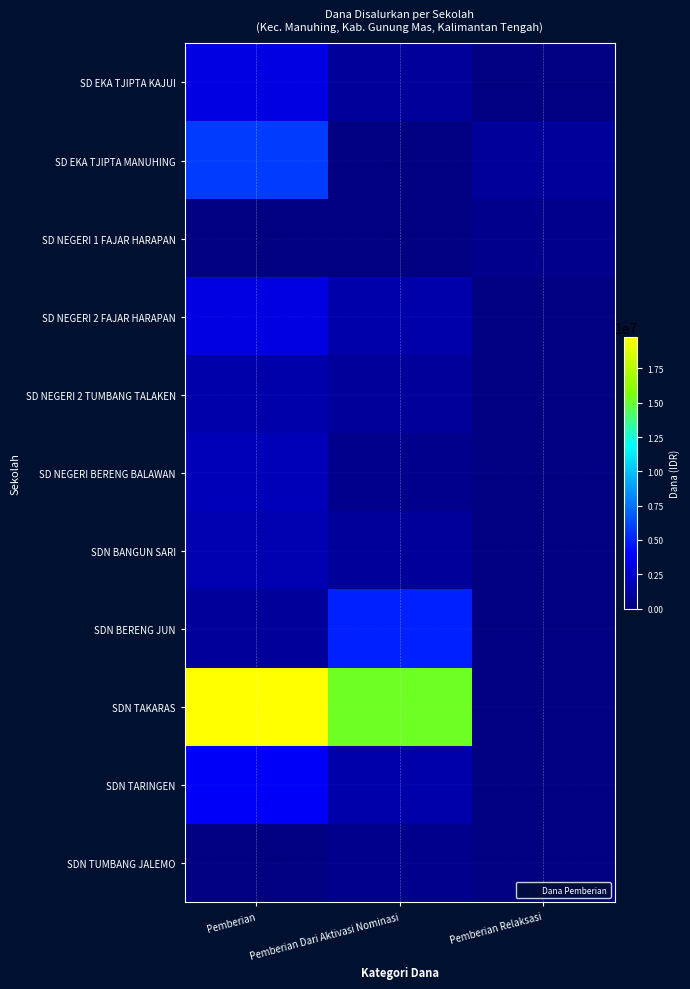

Which series has the largest total across all categories?

SDN TAKARAS